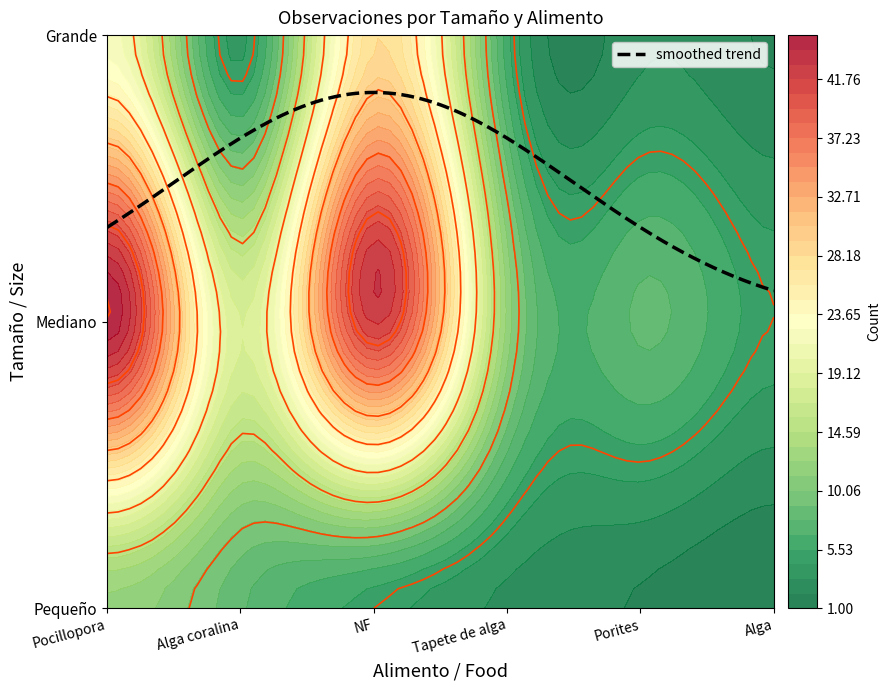

Which label corresponds to the largest value in the chart?

Pocillopora